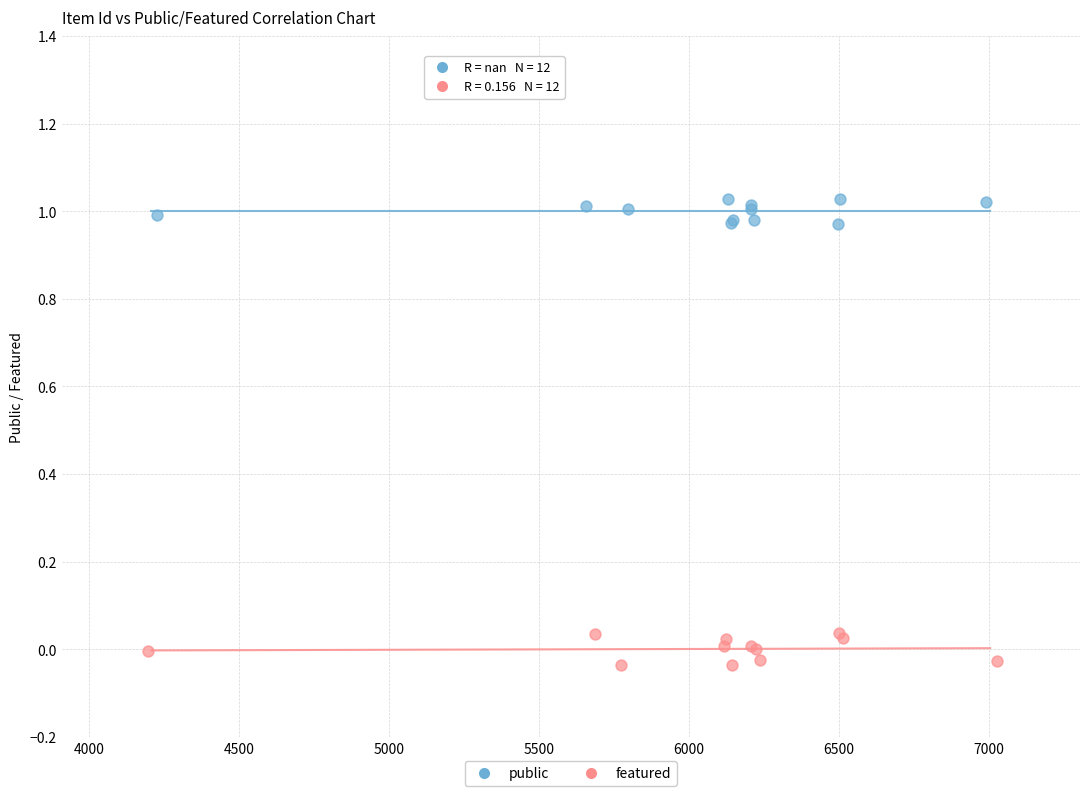

Which series reaches the maximum Y coordinate?

public